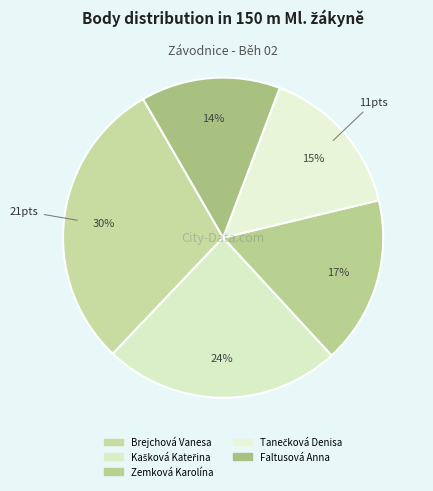

Which slice is the largest?

Brejchová Vanesa